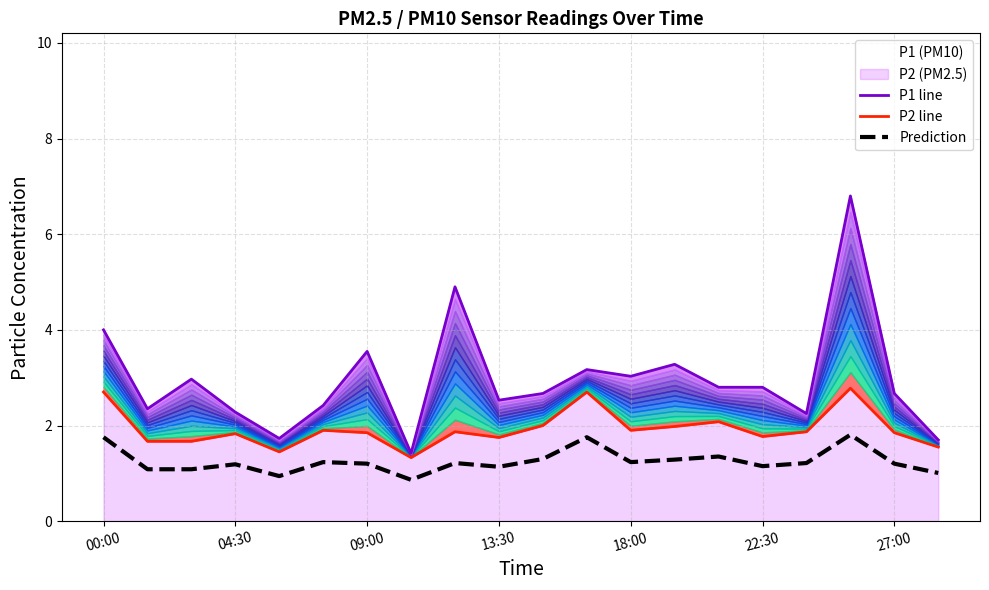

Which series has the largest total across all categories?

P1 line